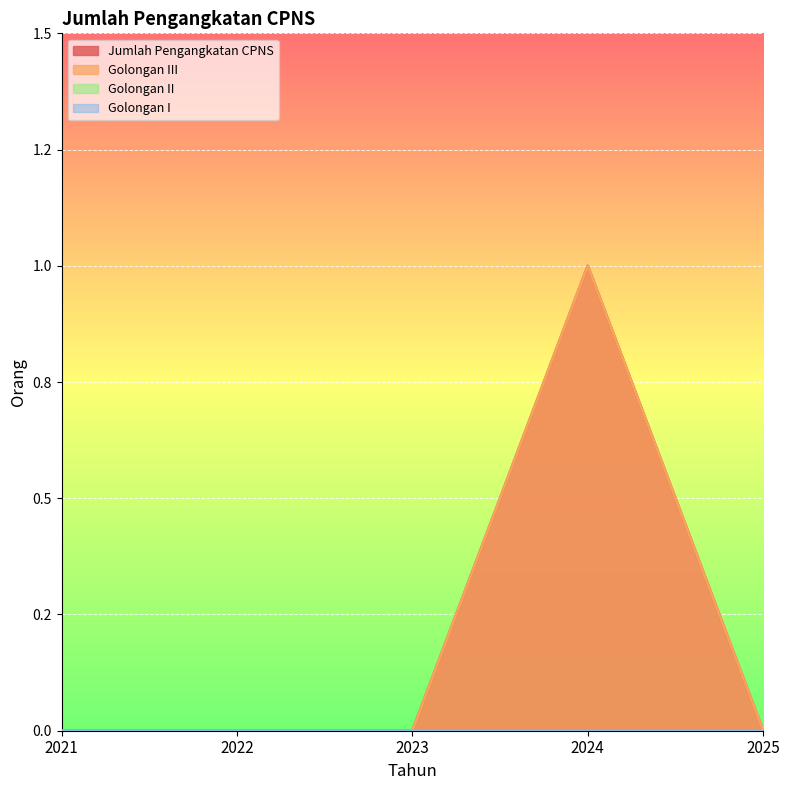

Where is the first local maximum for Jumlah Pengangkatan CPNS?

2024